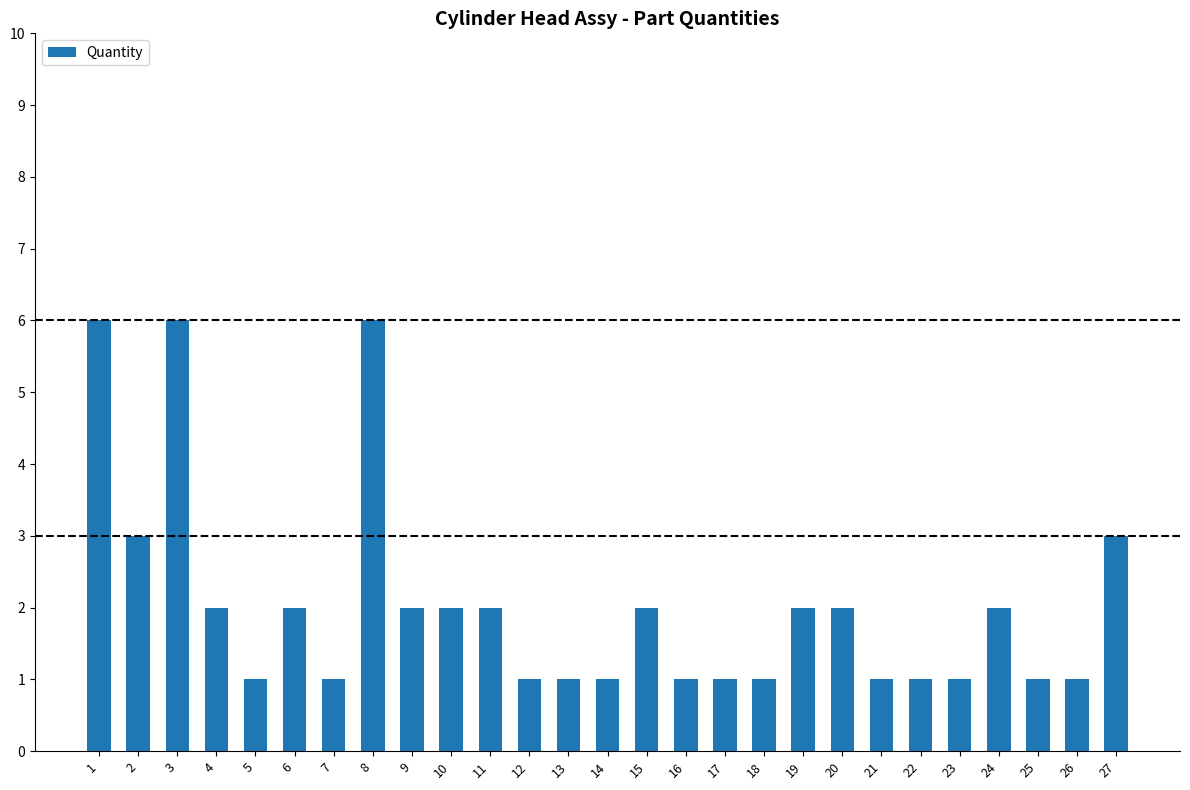

What value does the data have at 4?

2